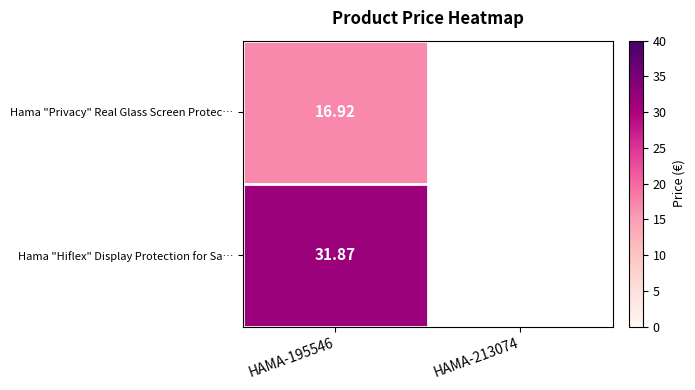

The value of Hama "Privacy" Real Glass Screen Protec… at HAMA-195546 is 24.8. True or false?

False